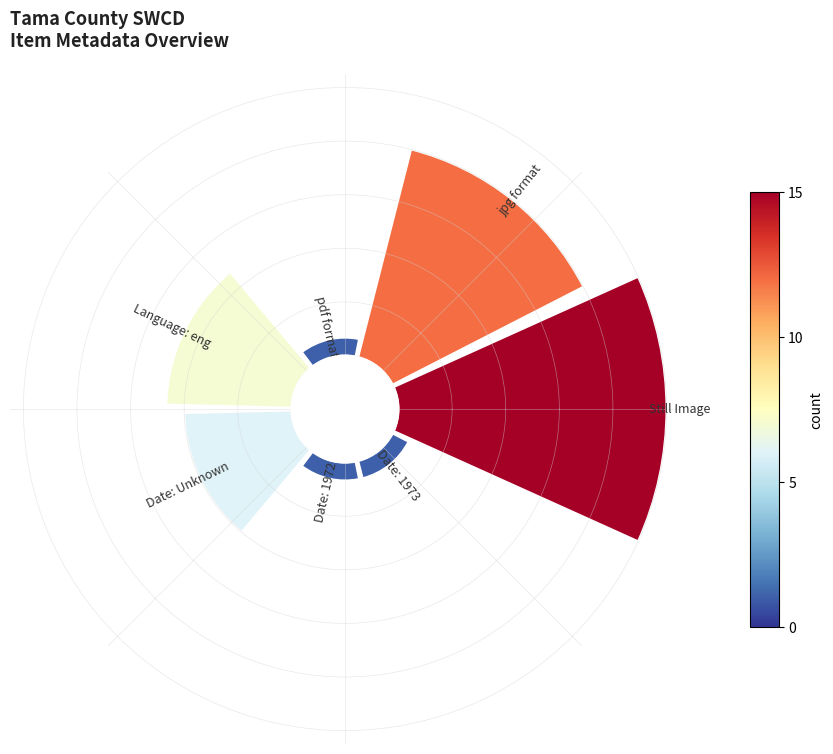

Is the sum of jpg and Still Image greater than half?

Yes